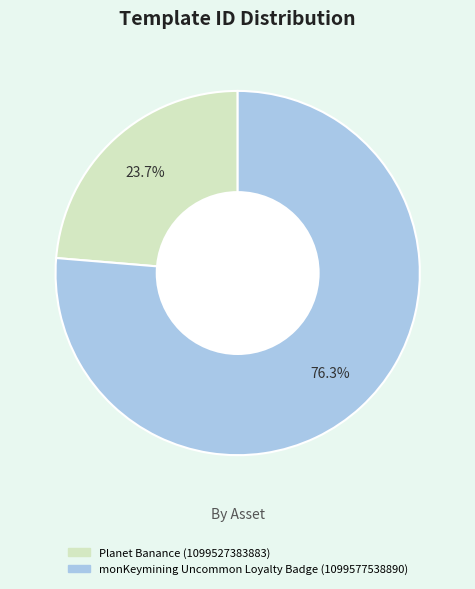

To the nearest percent, what is the average slice percentage?

50%